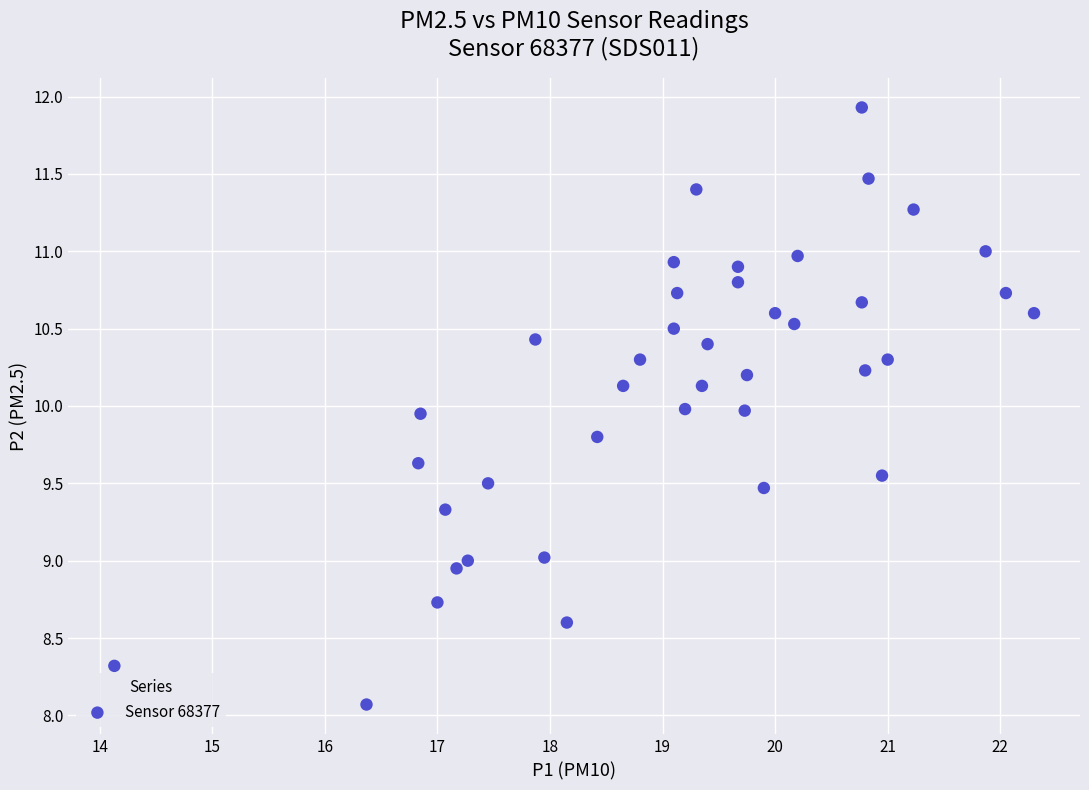

What is the range of Y values (max minus min)?

3.9